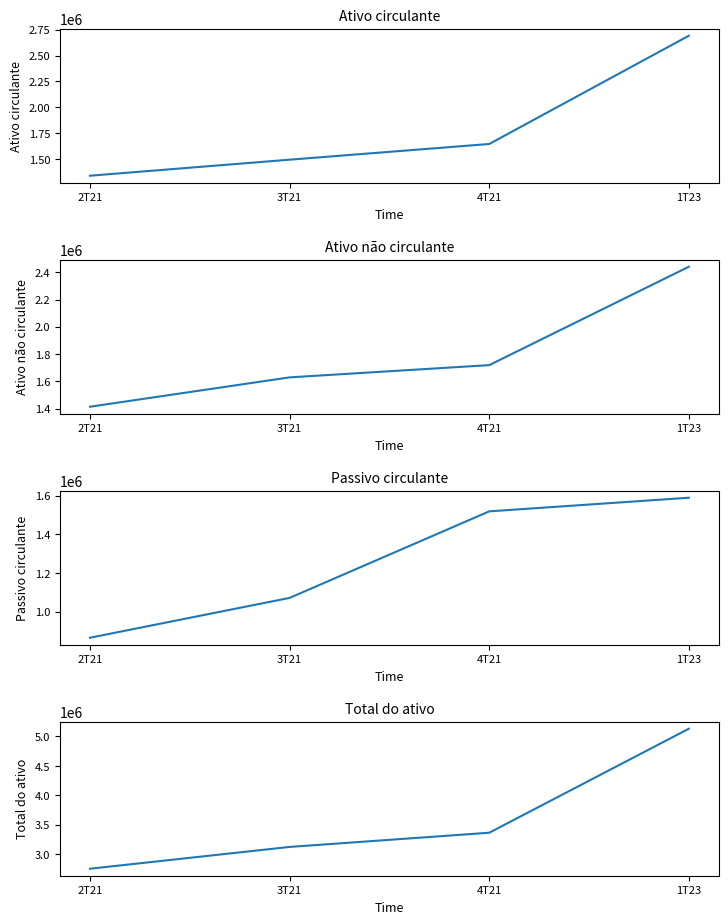

Where is Total do ativo nearest to the value 3943663?

4T21